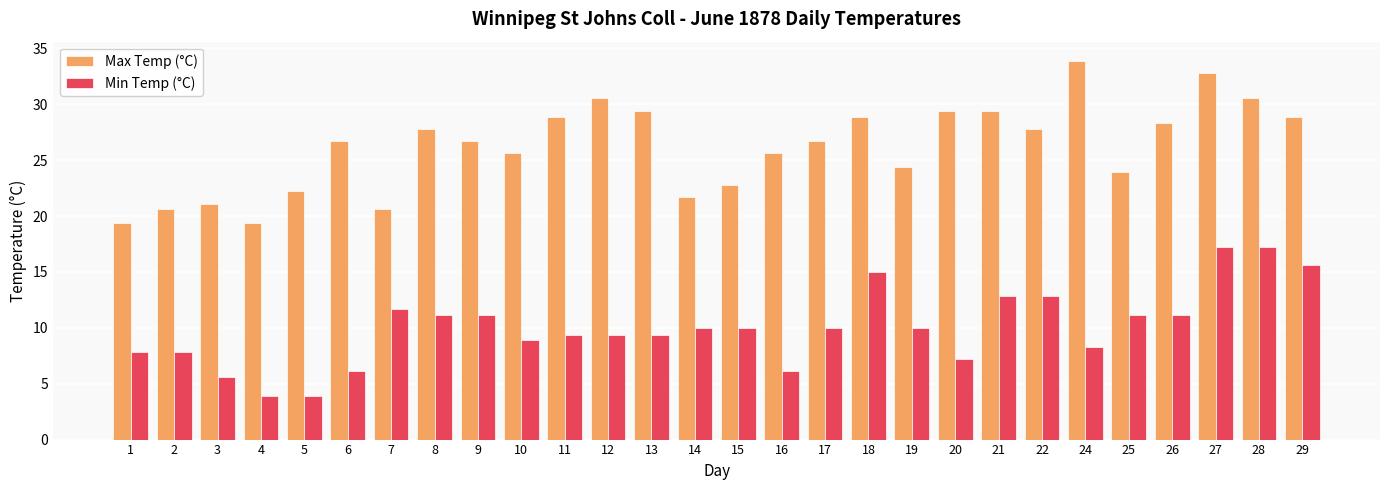

The value of Min Temp (°C) at 4 is 2.6. True or false?

False